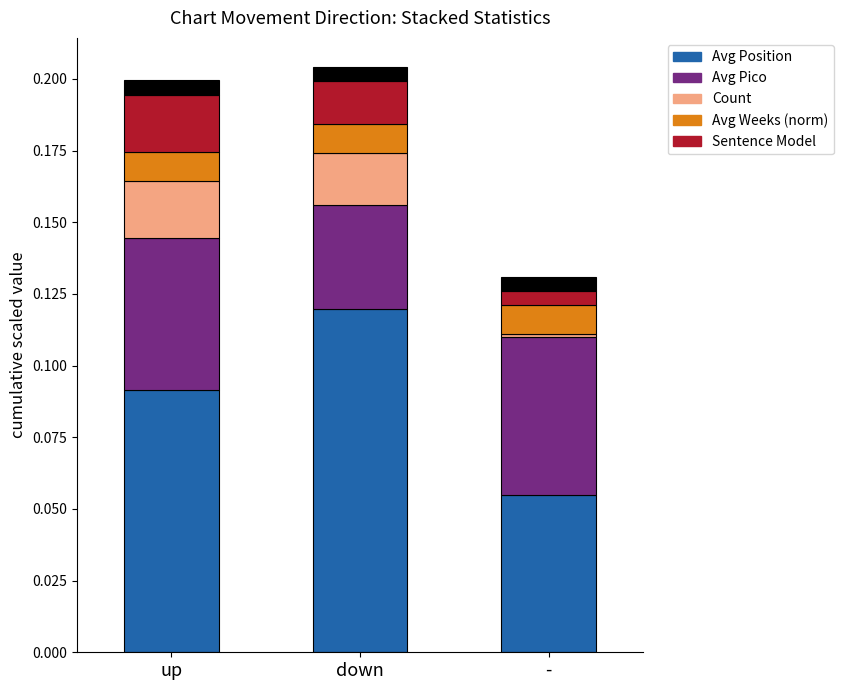

How many categories are shown in the chart?

3